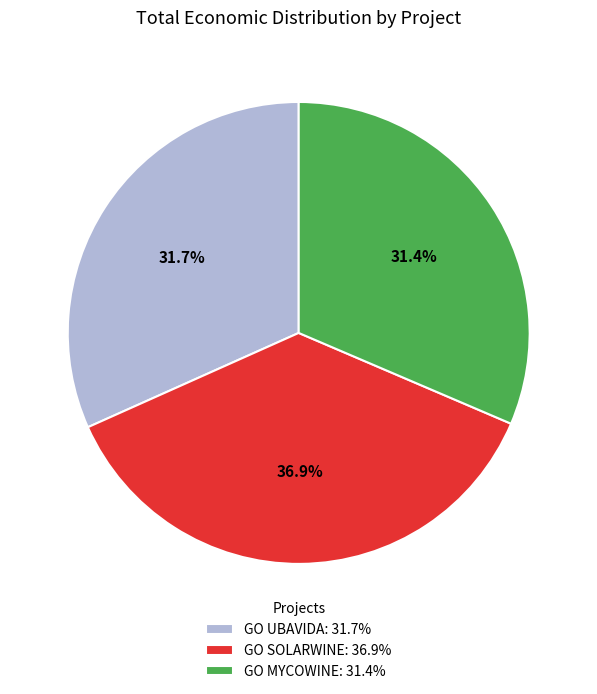

What is the ratio of the value at GO MYCOWINE to the value at GO SOLARWINE?

0.9